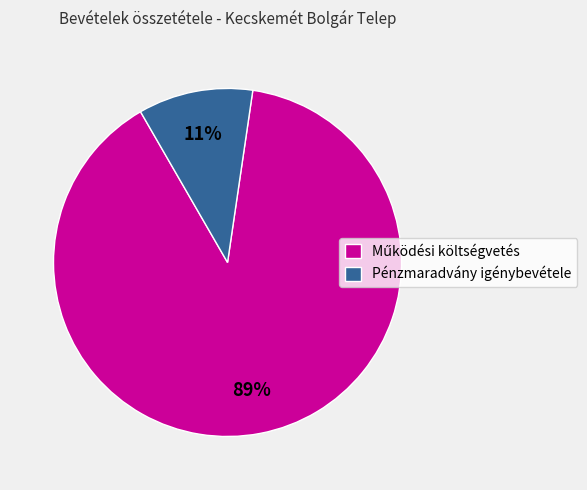

How many slices are in this pie chart?

2